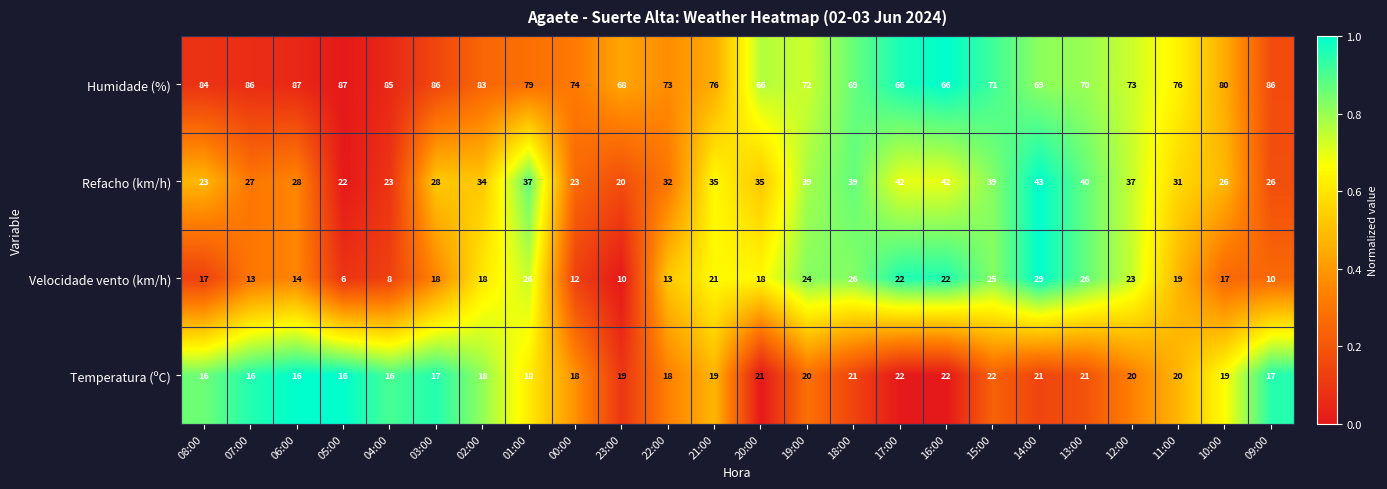

What is the difference between the maximum and minimum values in the Humidade (%) series?

21